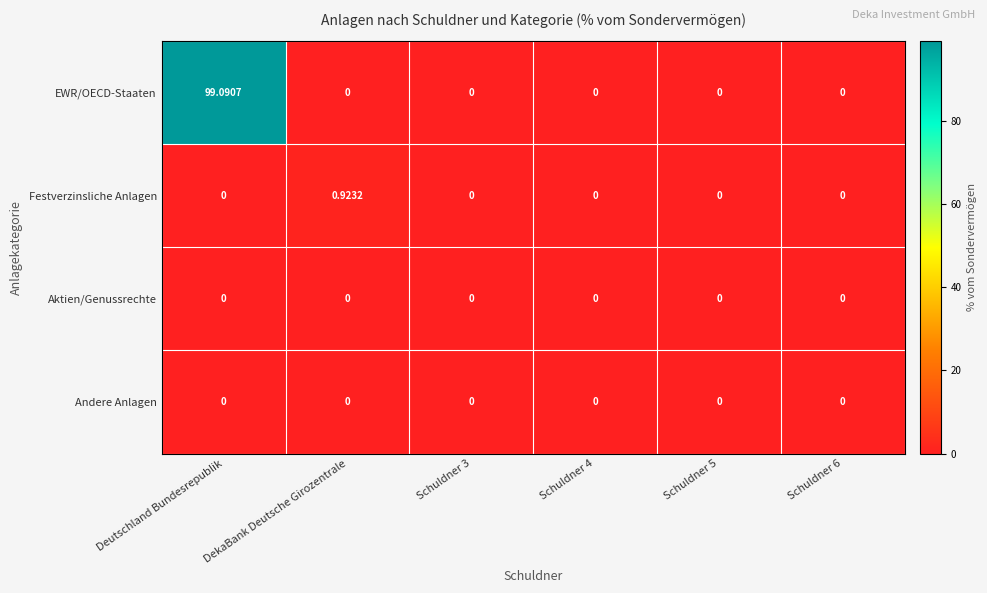

How many series are shown in this chart?

4